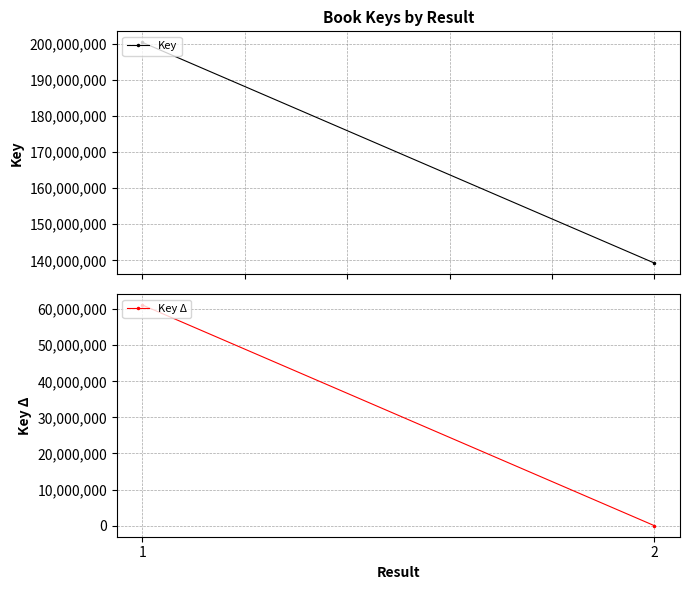

How many lines are shown in the chart?

2